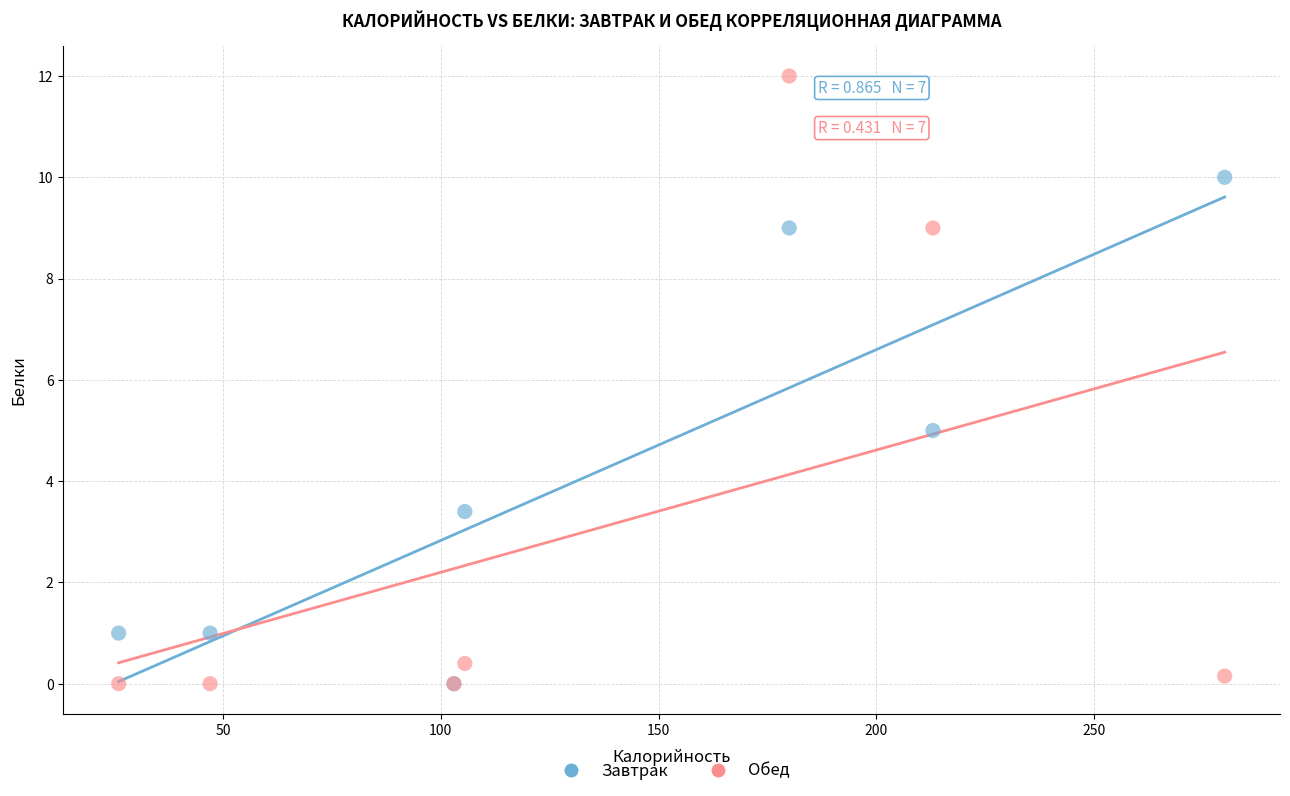

Which series reaches the maximum Y coordinate?

Обед